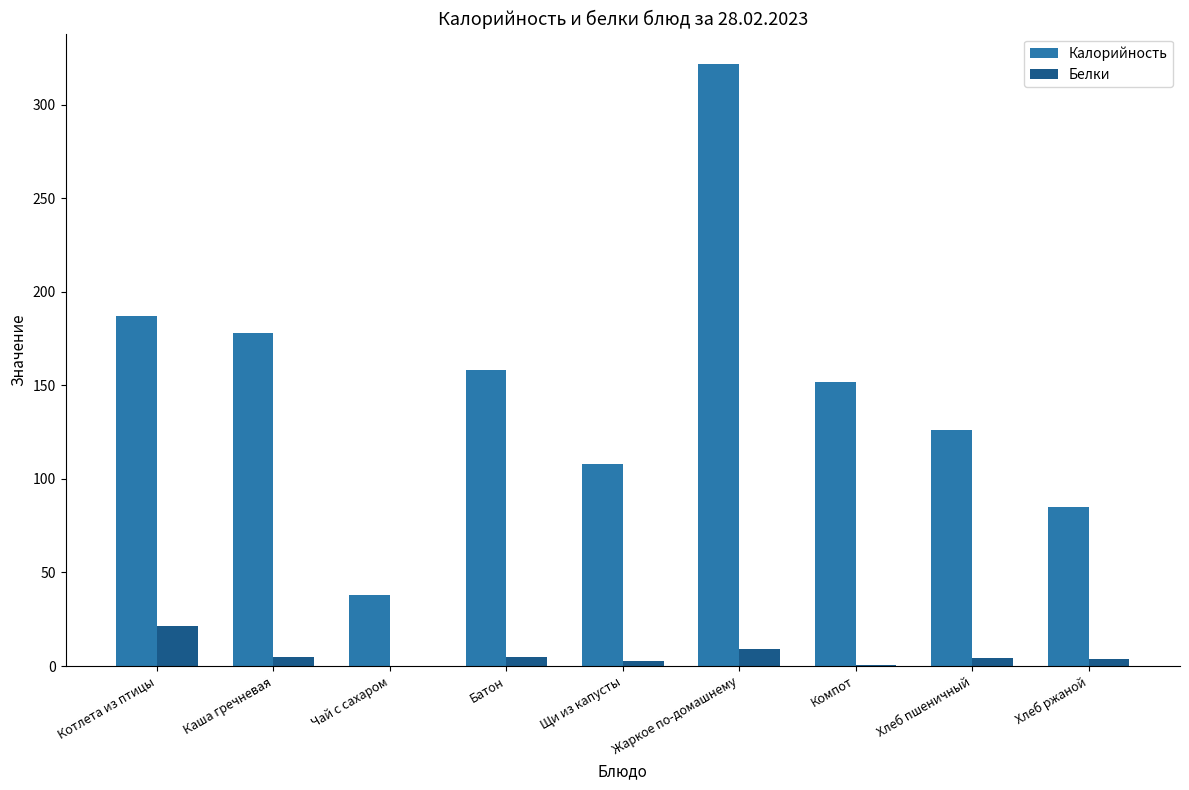

What is the average value of the Белки series?

5.7